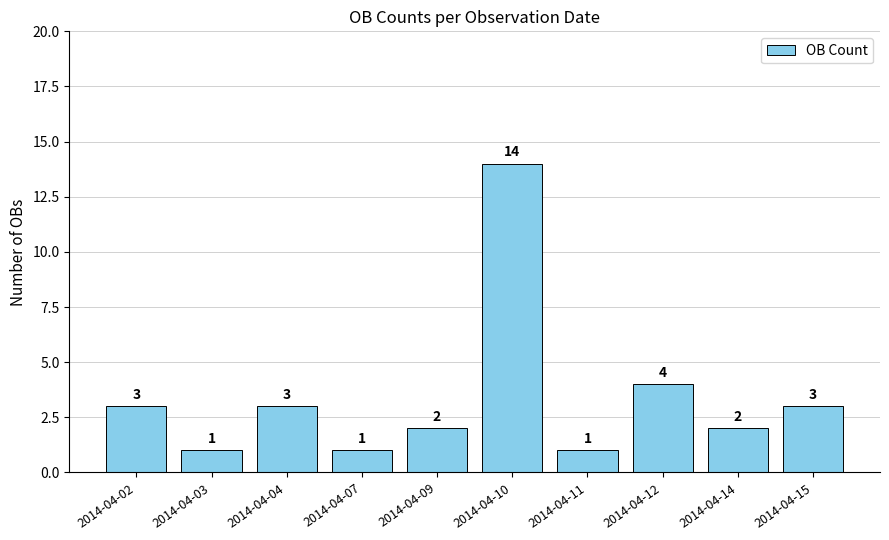

Between 2014-04-07 and 2014-04-02, which is larger?

2014-04-02